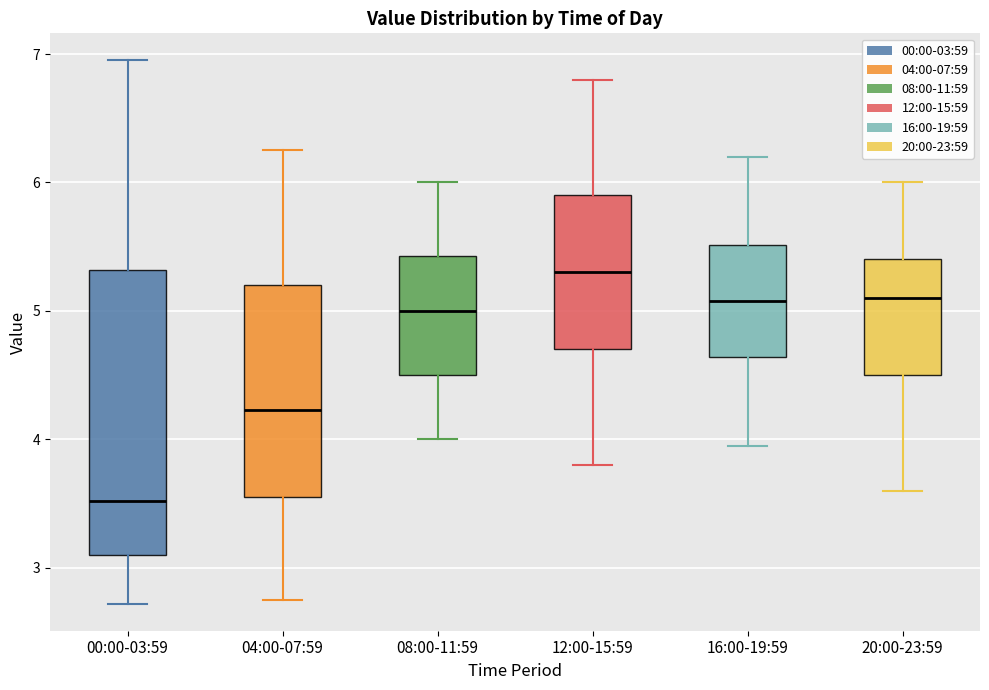

Where does the upper whisker of the box for 04:00-07:59 end on the y-axis? The values are not printed on the chart, so give them approximately, as read against the axis.

6.3